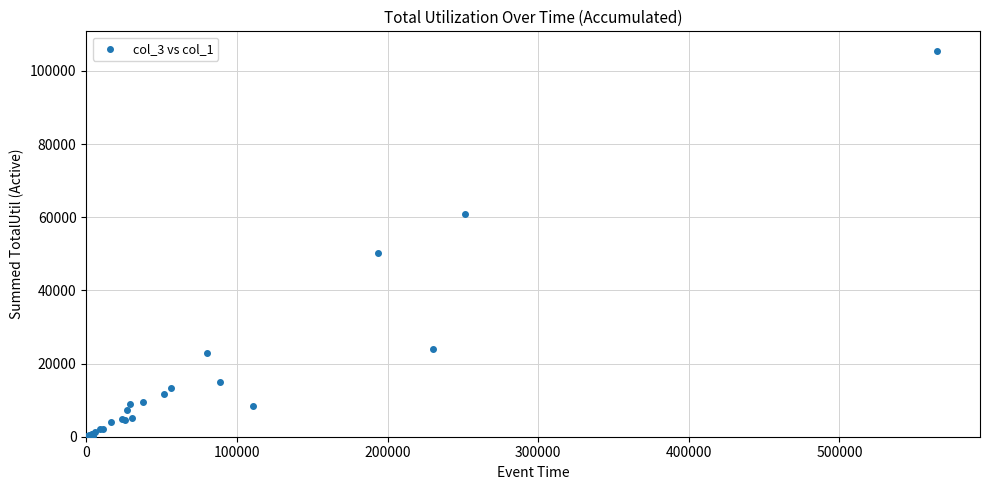

What Y value in the scatter plot is closest to 52771?

50251